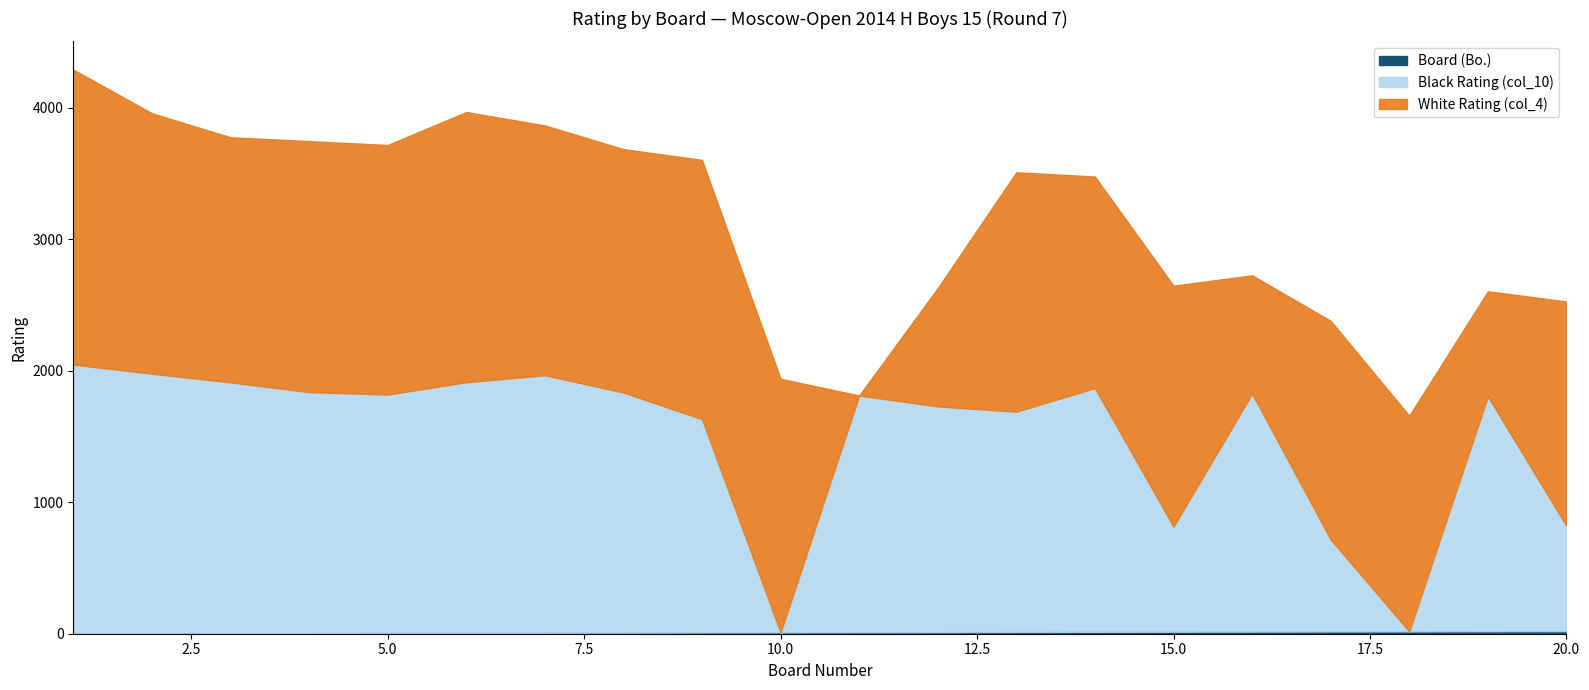

What is the difference between the maximum and minimum values in the Board (Bo.) series?

19